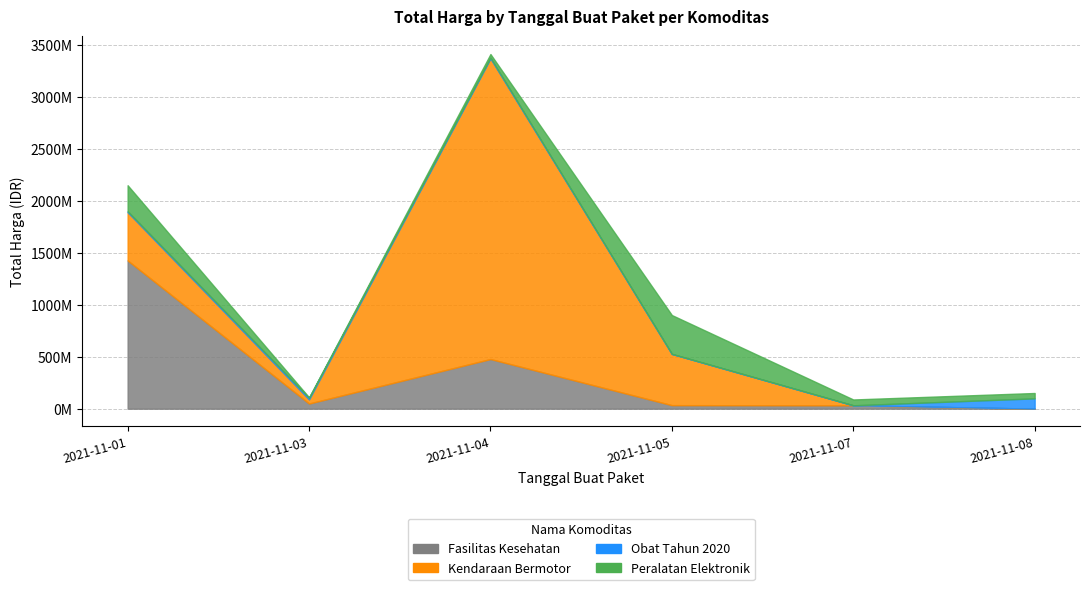

What is the lowest value of the Fasilitas Kesehatan series?

577875